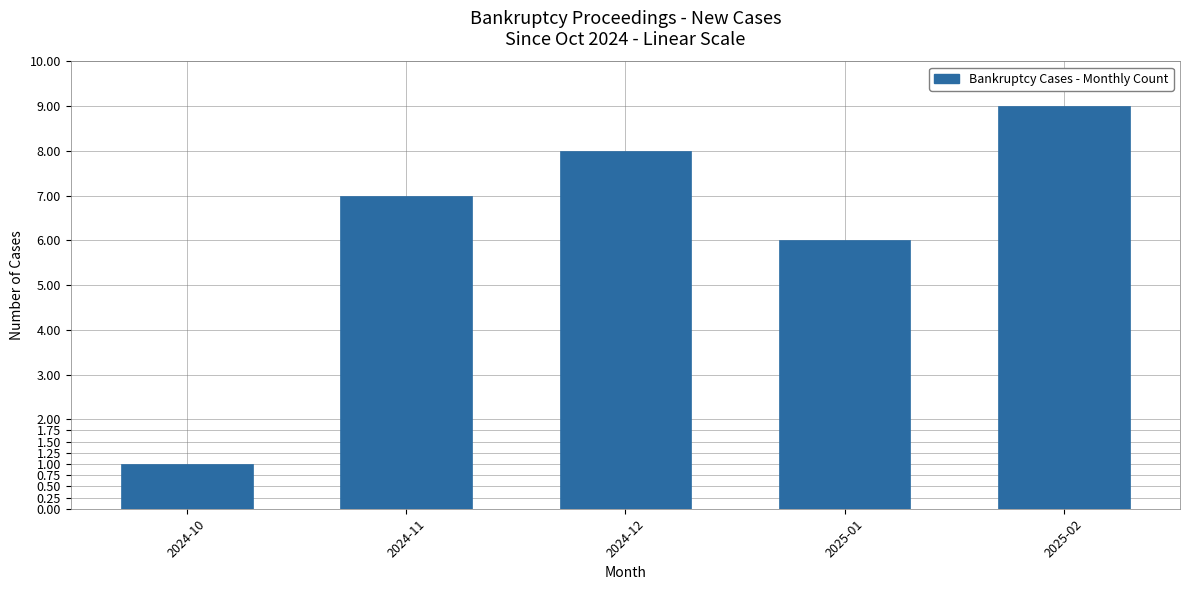

List the labels in order of value, largest first.

2025-02, 2024-12, 2024-11, 2025-01, 2024-10